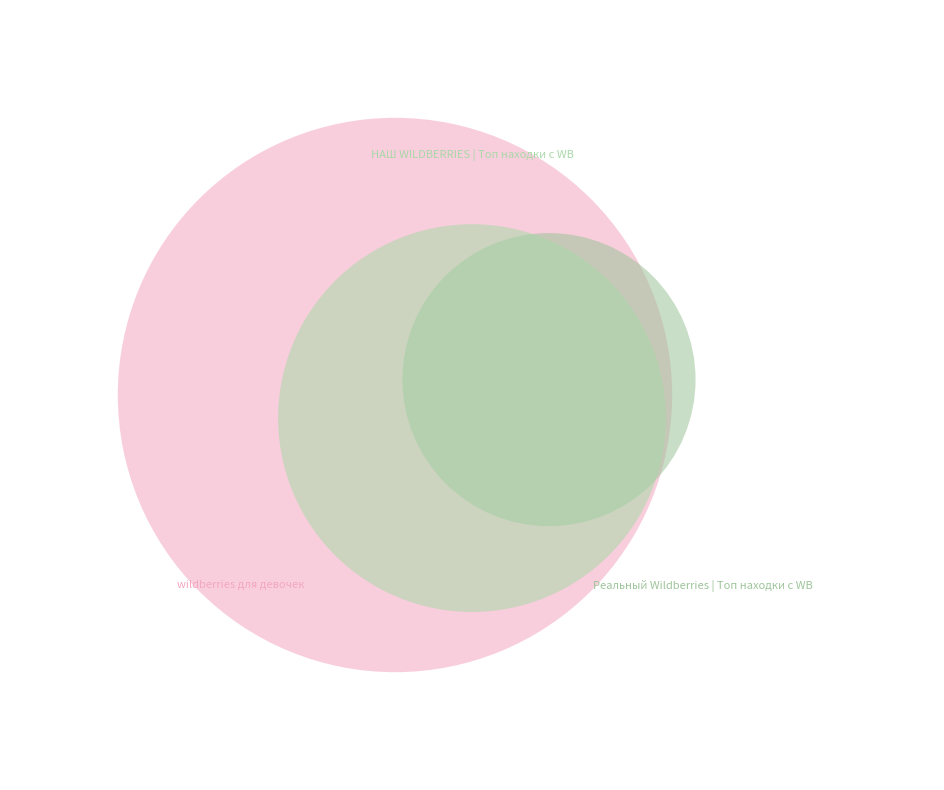

To the nearest percent, what portion does НАШ WILDBERRIES | Топ находки с WB represent?

28%